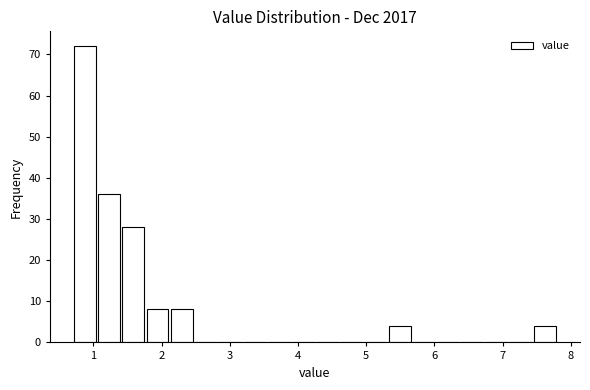

Around what value on the x-axis is the tallest bar? Give the approximate position of its centre, as read against the axis.

0.9